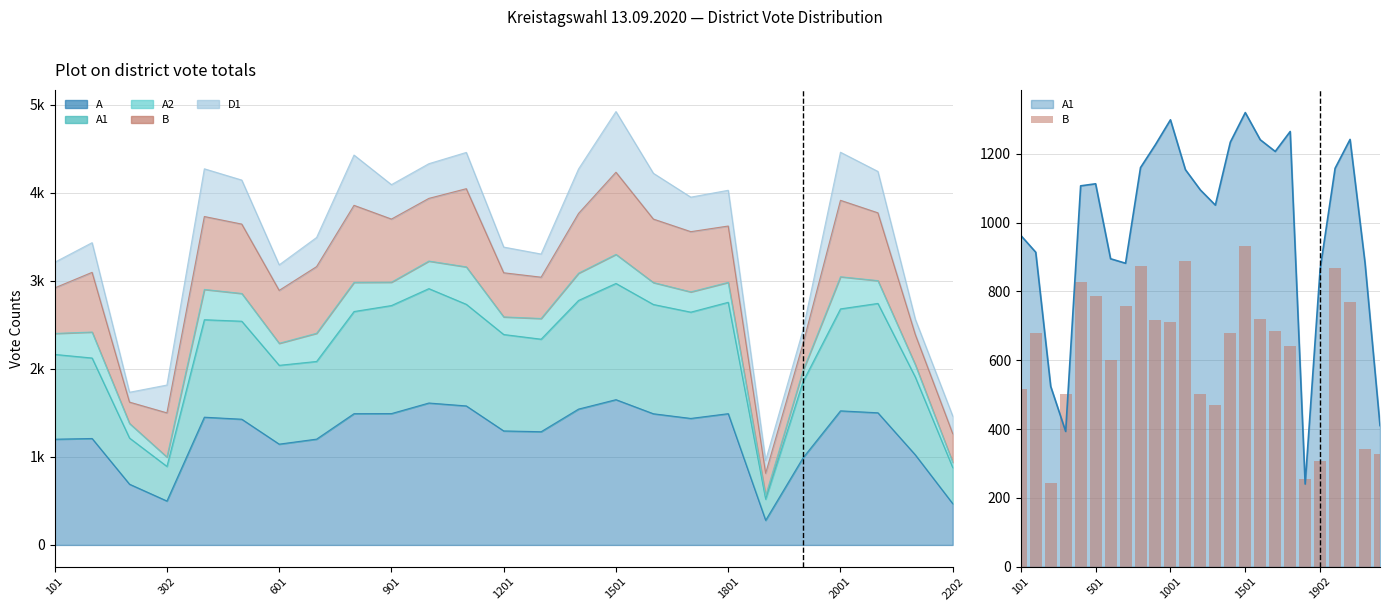

How many data points does each series have?

25